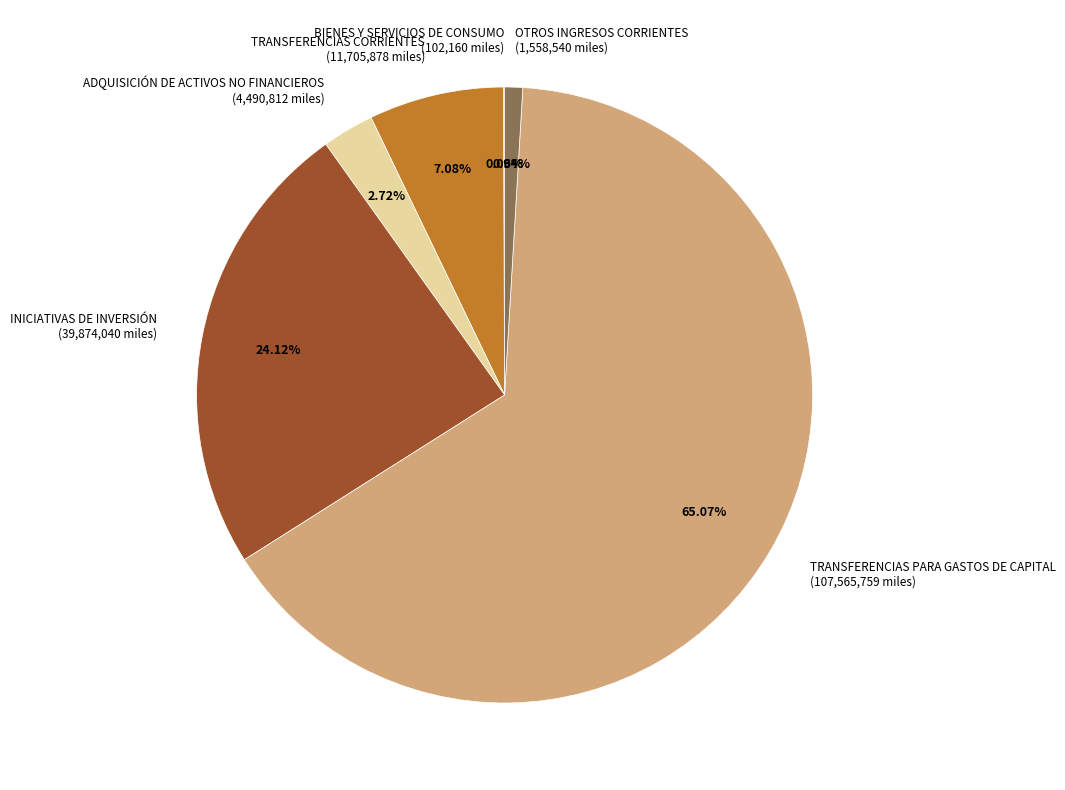

To the nearest percent, what is the combined percentage of INICIATIVAS DE INVERSIÓN and TRANSFERENCIAS CORRIENTES?

31%